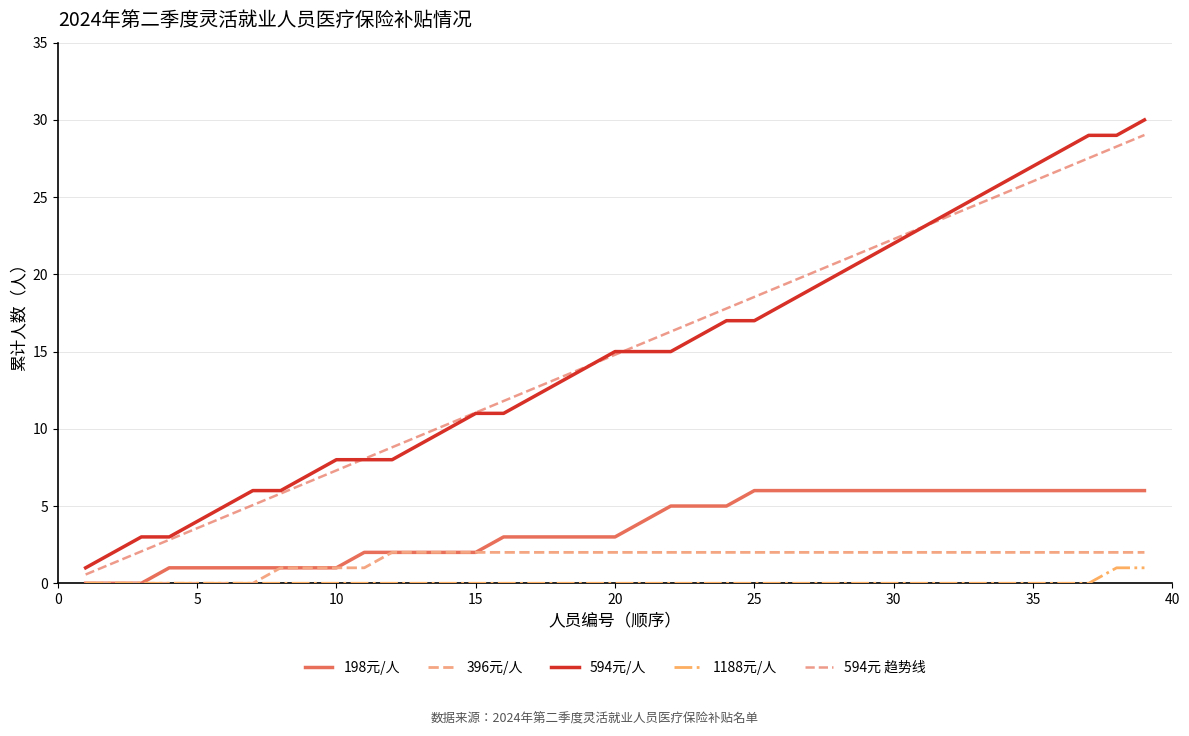

Which series has the largest range (max minus min)?

594元/人